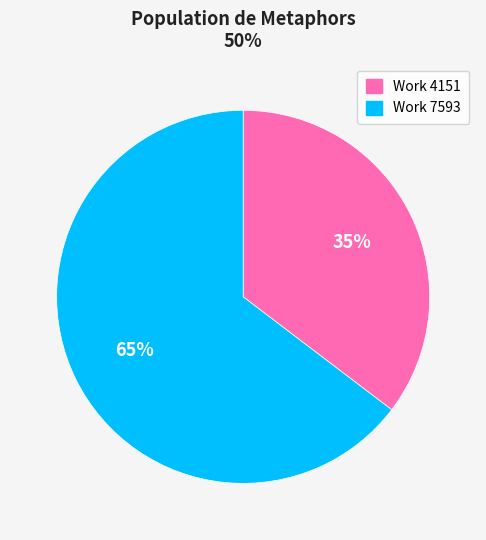

Which has a higher value, Work 4151 or Work 7593?

Work 7593